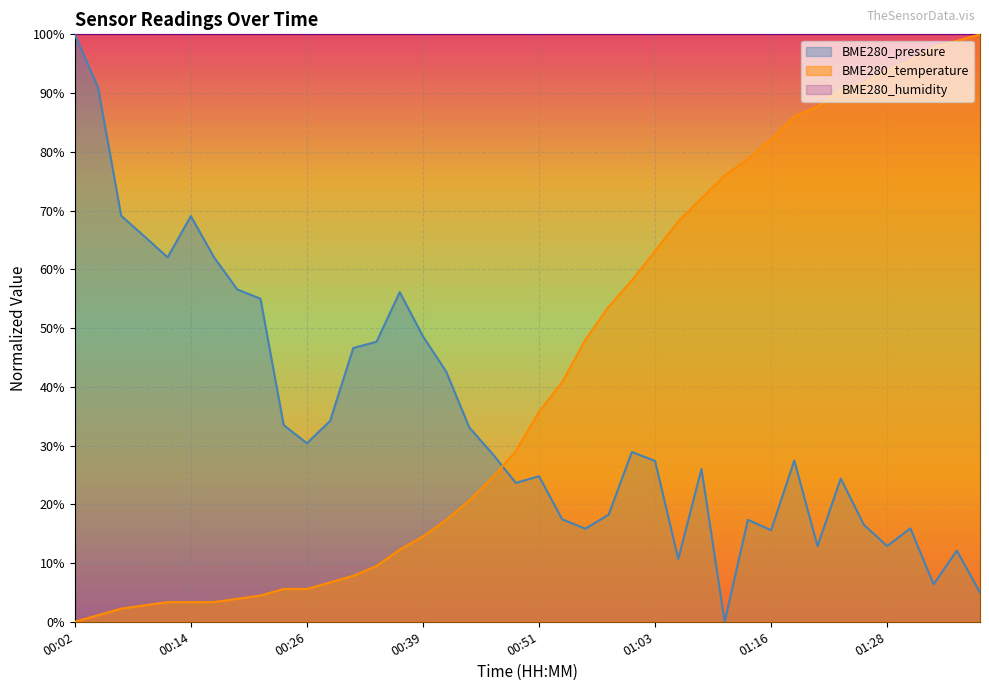

What is the difference between the maximum and minimum values in the BME280_pressure series?

100.0